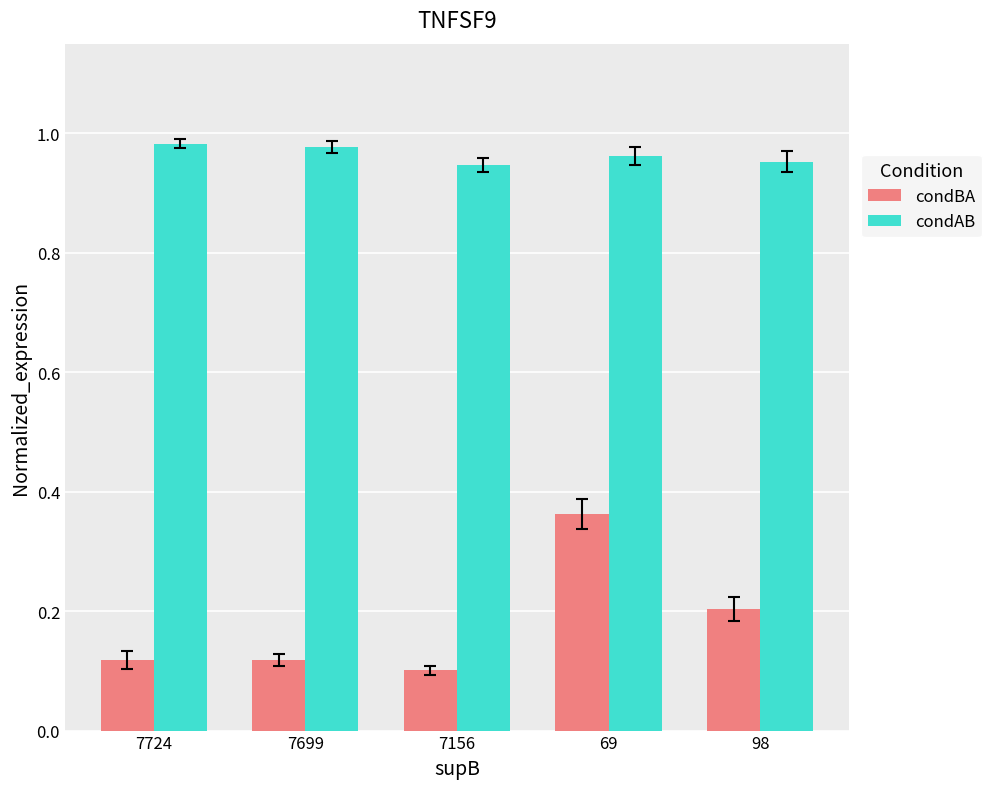

How many bars are there in each group?

2